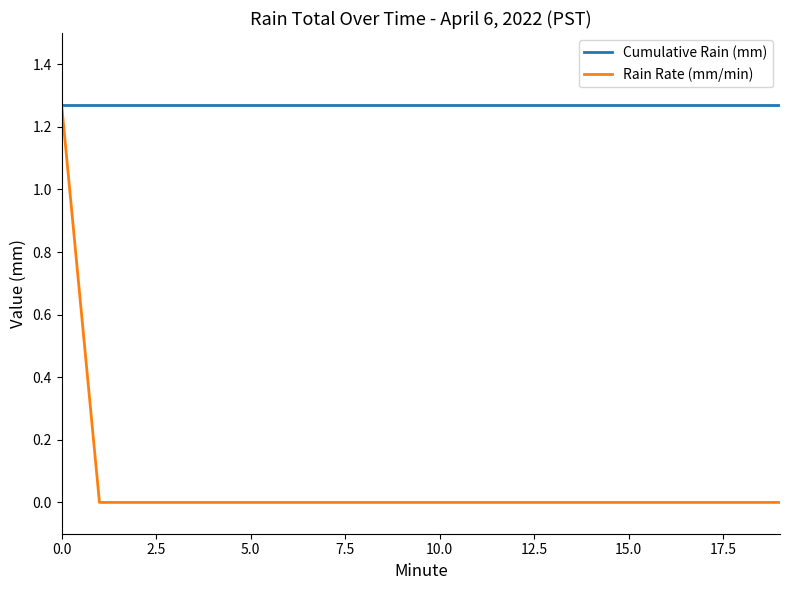

Which series has the largest range (max minus min)?

Rain Rate (mm/min)